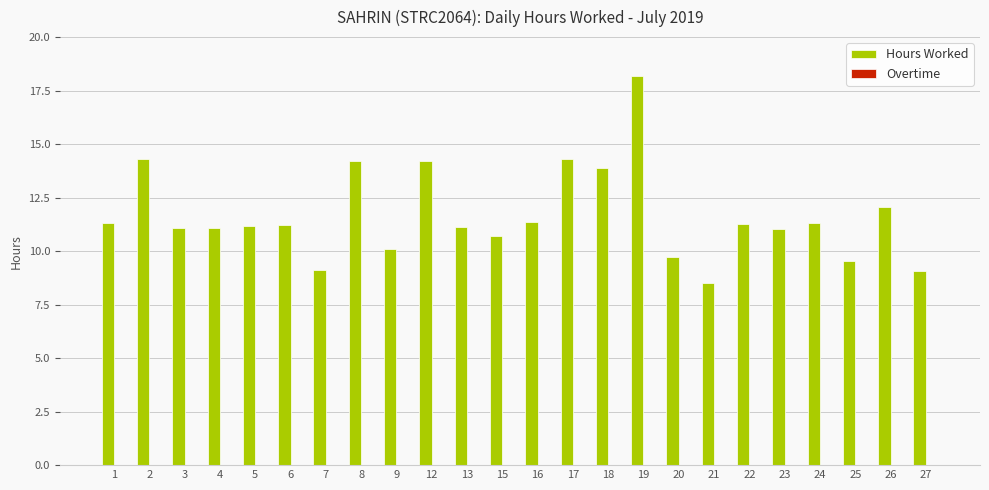

Which label corresponds to the smallest value in the chart?

21